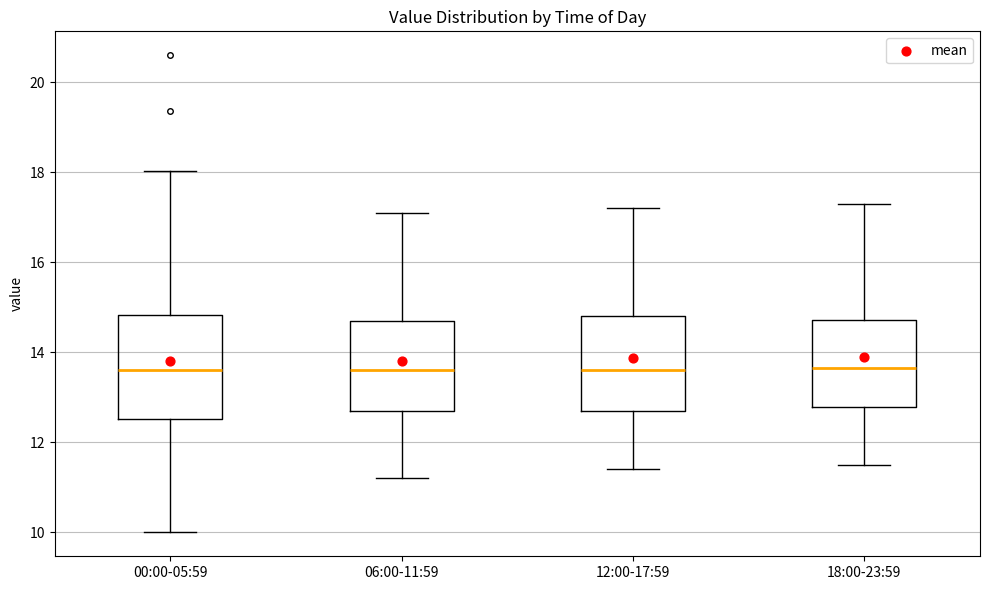

Where does the upper whisker of the box for 18:00-23:59 end on the y-axis? The values are not printed on the chart, so give them approximately, as read against the axis.

17.4